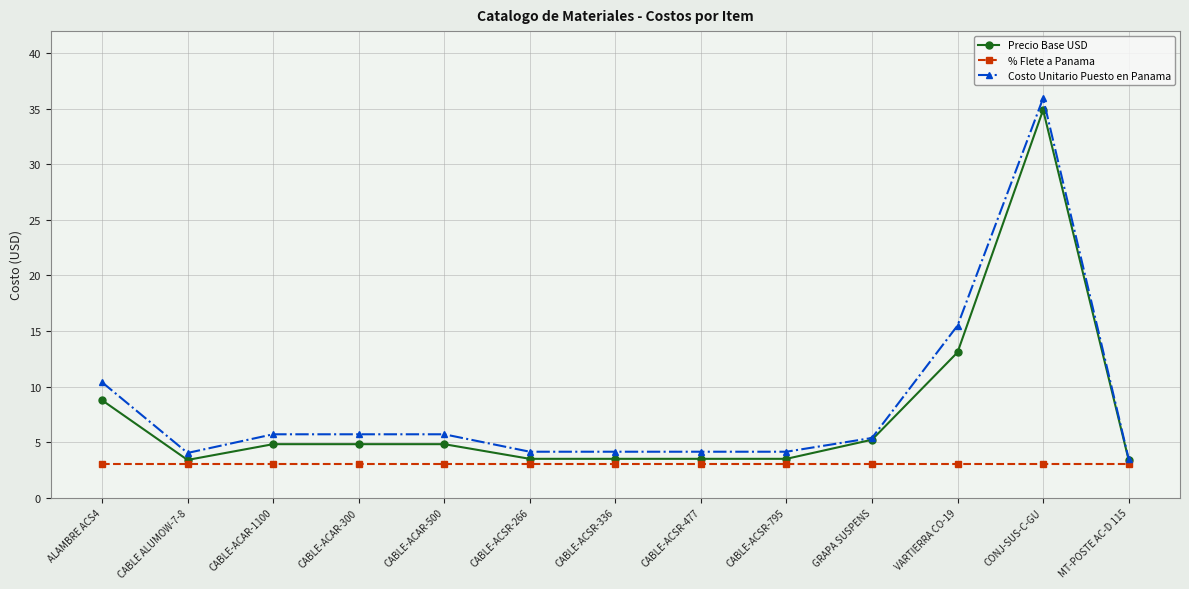

Read the Precio Base USD value at CABLE-ACAR-500.

4.8